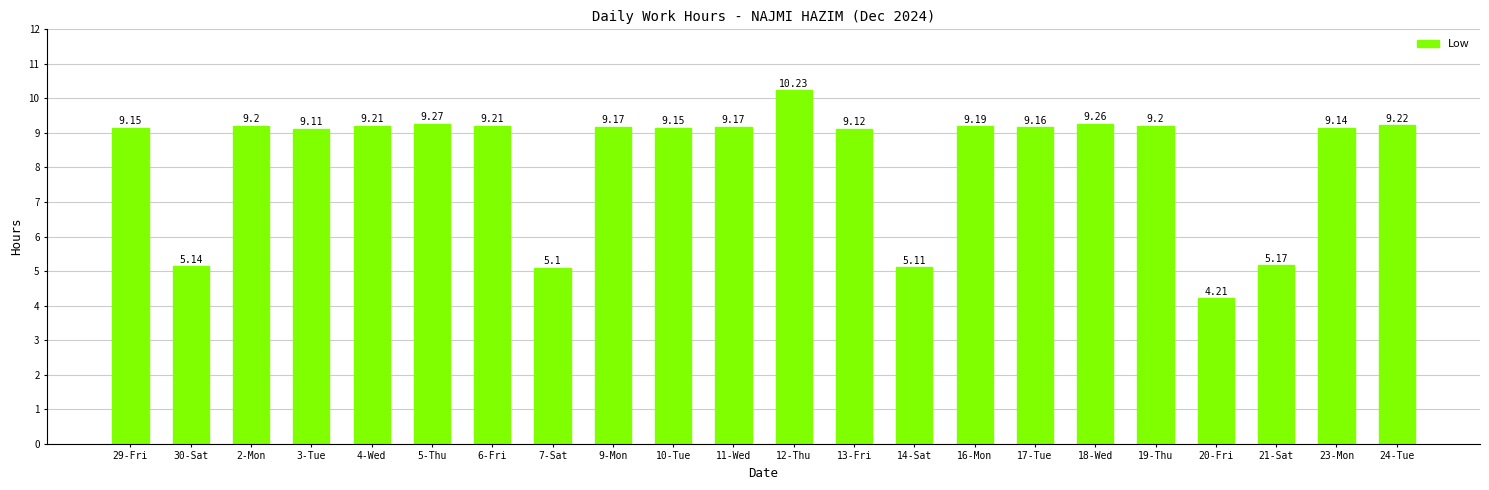

Approximately how many times larger is the value at 13-Fri compared to 6-Fri?

1.0